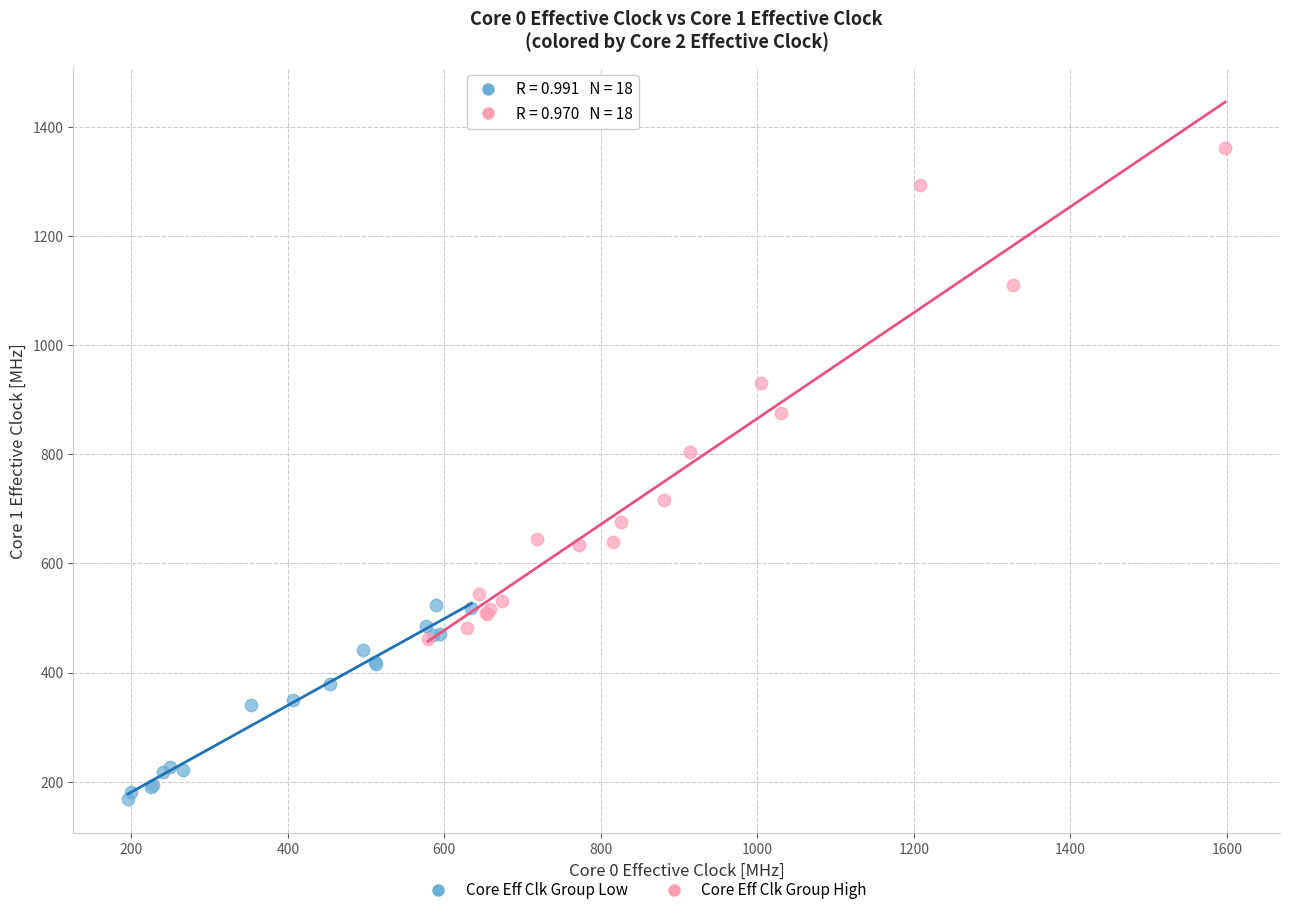

Which series contains the lowest Y value?

Core Eff Clk Group Low